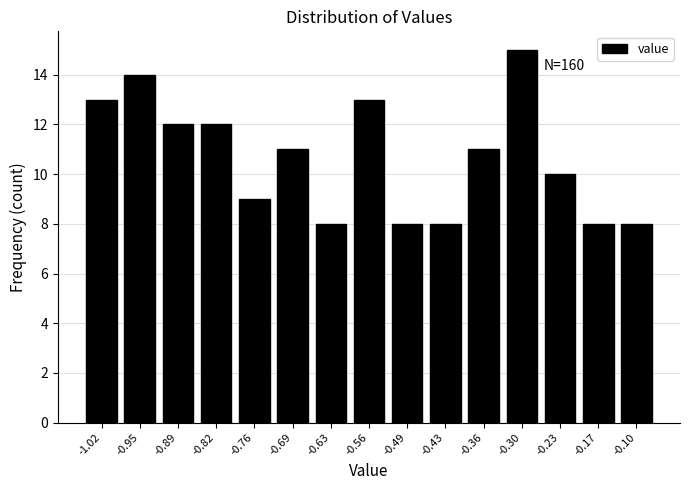

Over which range of the x-axis is the bar tallest?

-0.33 to -0.27